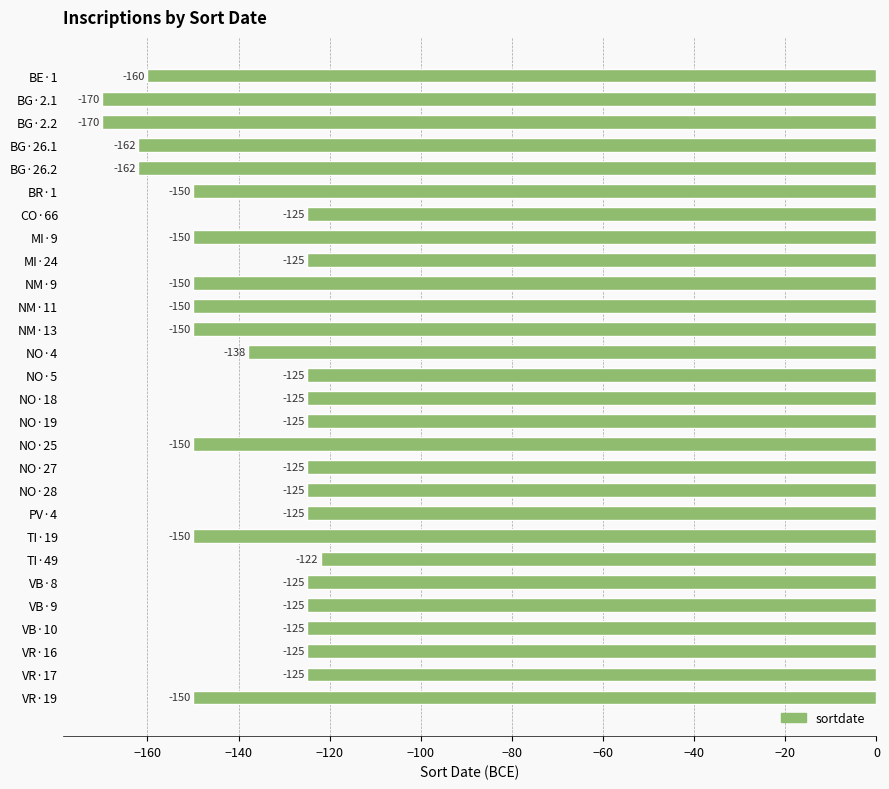

What is the smallest value displayed?

-170